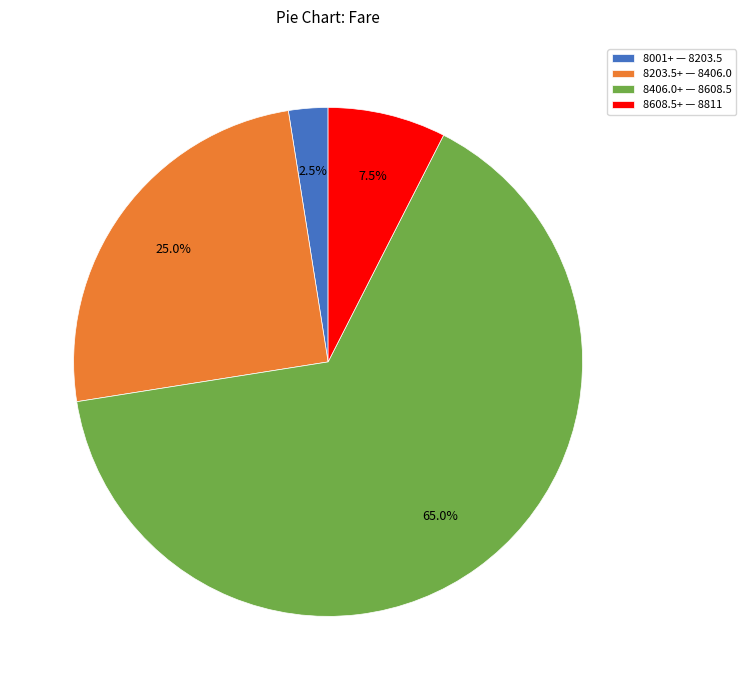

How many slices are in this pie chart?

4